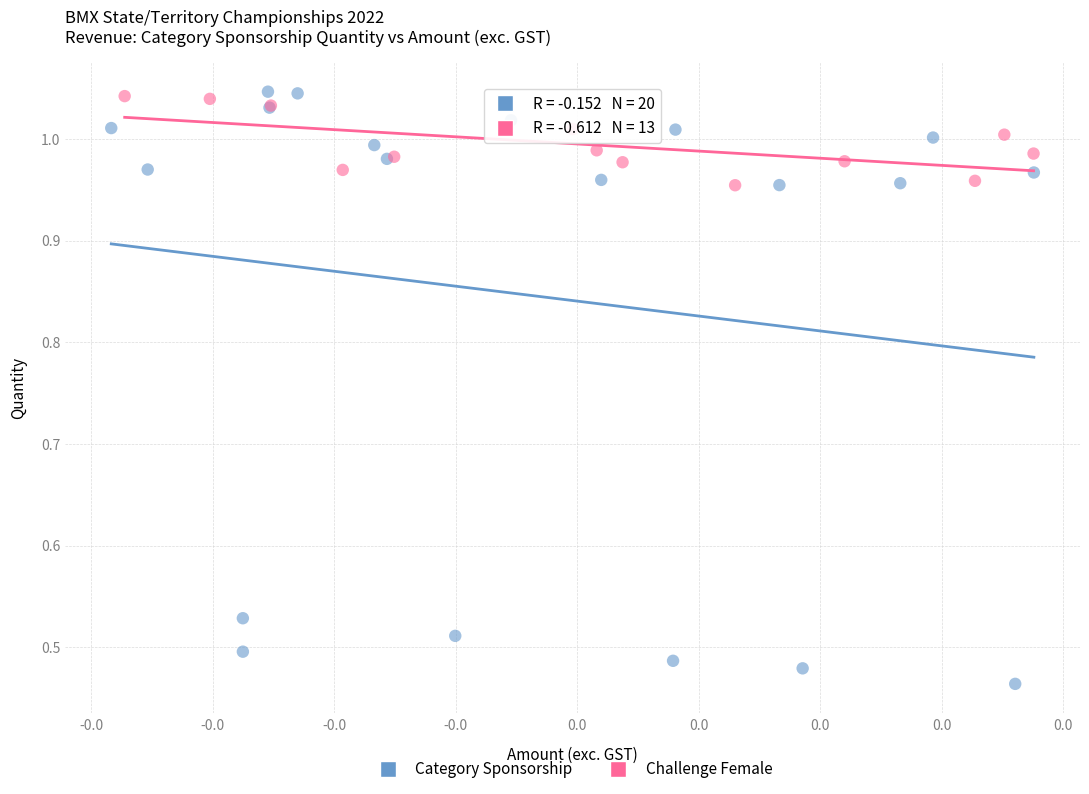

Which series contains the lowest Y value?

Category Sponsorship